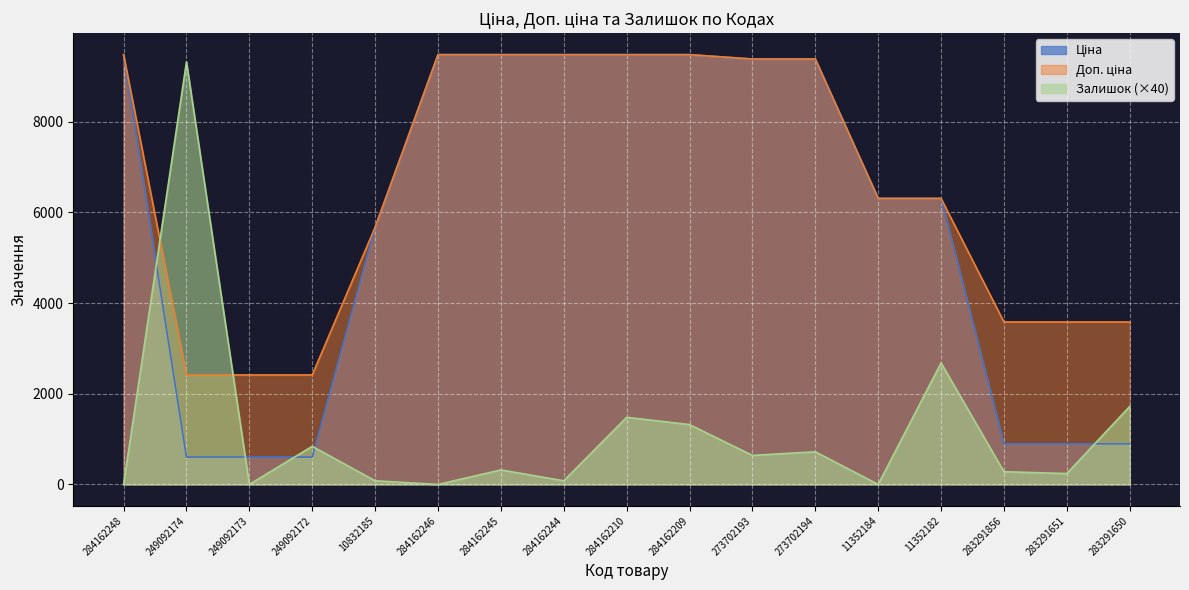

In Залишок, how many points are higher than both neighbors (excluding endpoints)?

6